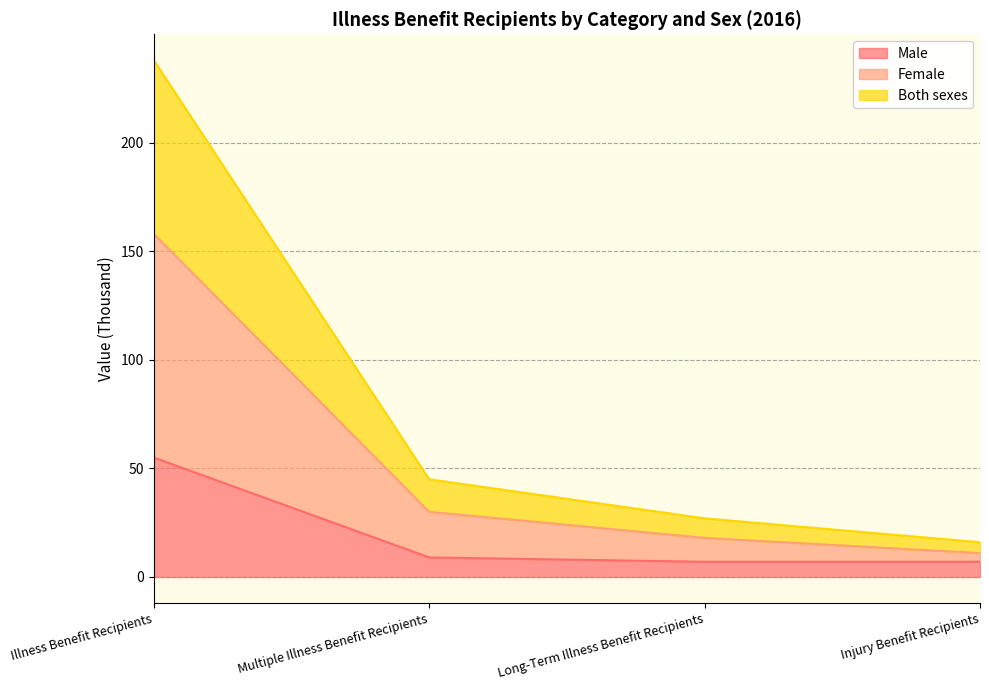

Is the value of Both sexes at Illness Benefit Recipients greater than the value of Female at Illness Benefit Recipients?

No